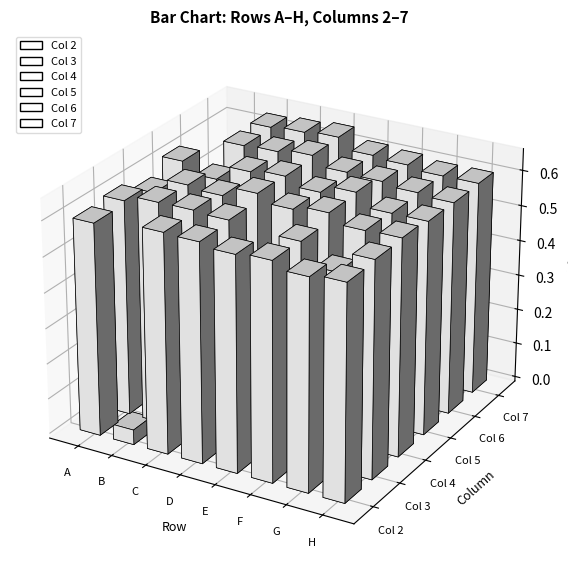

What value does the 4 series have at E?

0.6